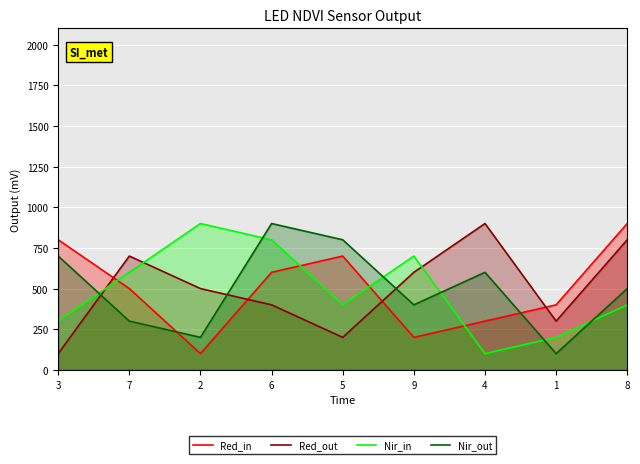

Reading left to right, transcribe all the data shown in this chart.

Red_in: 800	500	100	600	700	200	300	400	900
Red_out: 100	700	500	400	200	600	900	300	800
Nir_in: 300	600	900	800	400	700	100	200	400
Nir_out: 700	300	200	900	800	400	600	100	500